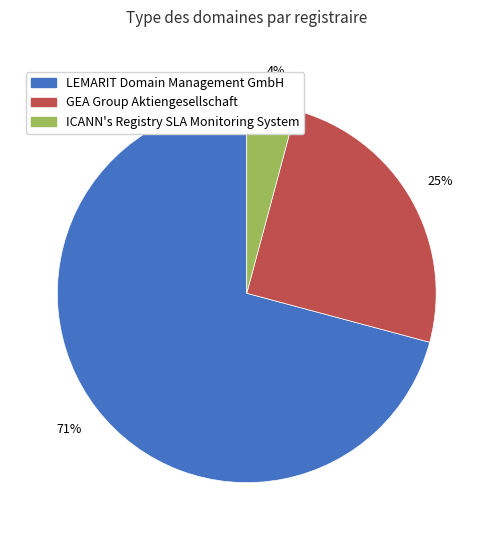

Approximately how many times larger is the value at GEA Group Aktiengesellschaft compared to LEMARIT Domain Management GmbH?

0.4